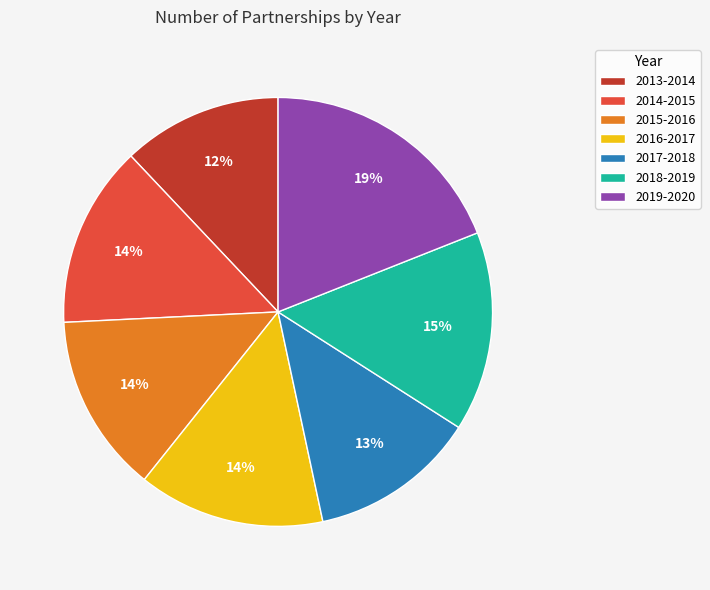

Between 2018-2019 and 2016-2017, which is larger?

2018-2019